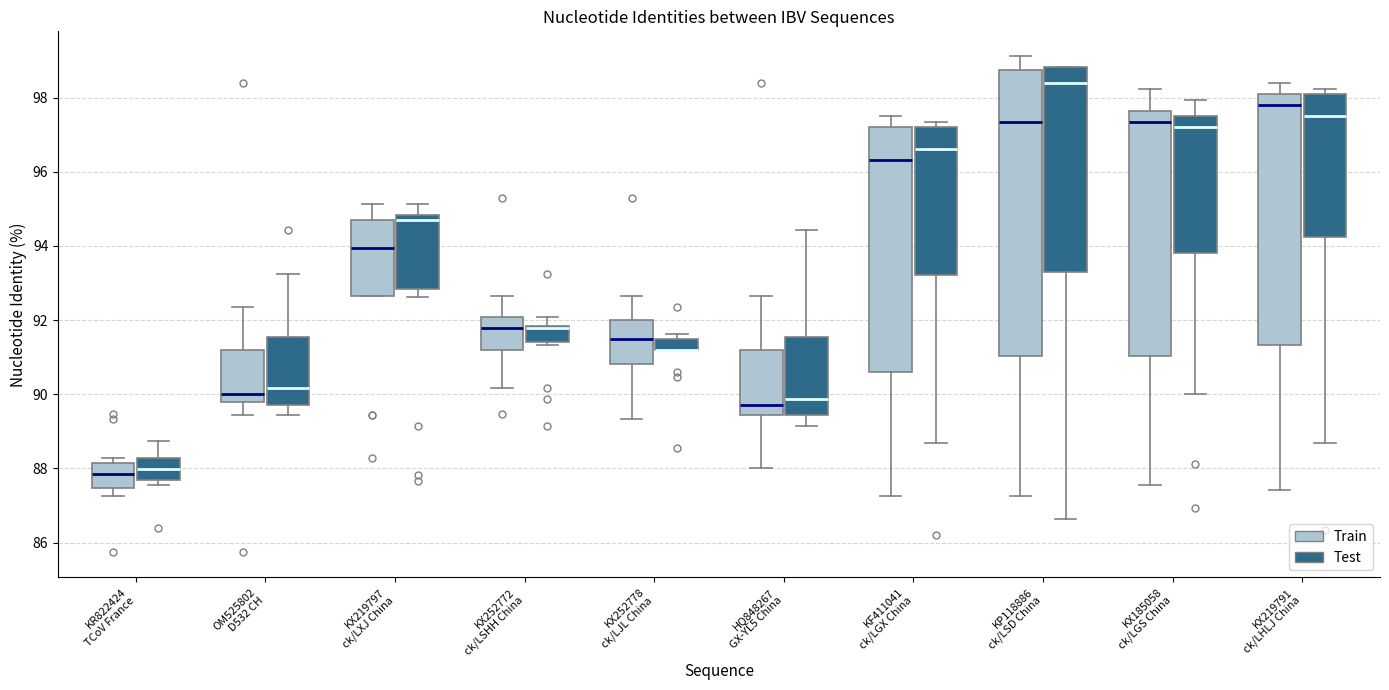

Where does the lower whisker of the box for KF411041 ck/LGX China (Test) end on the y-axis? The values are not printed on the chart, so give them approximately, as read against the axis.

88.6